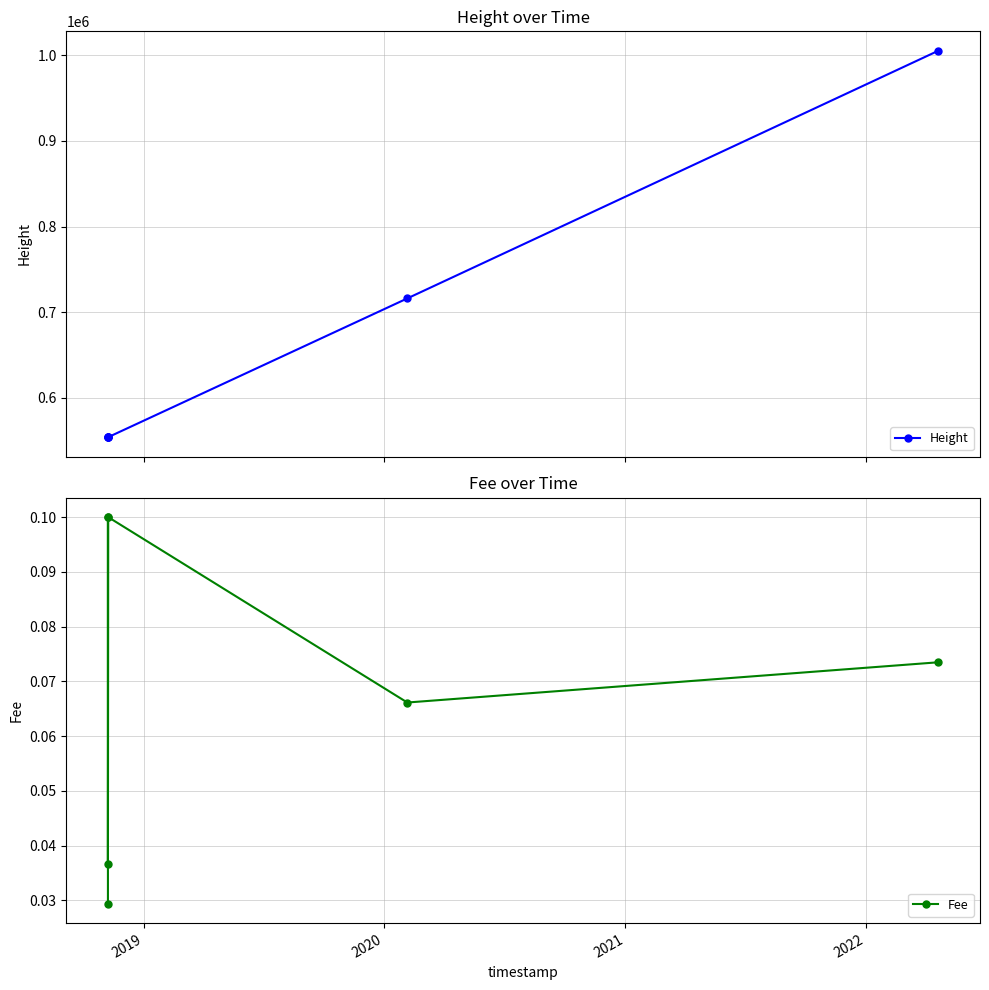

How many values in the Height series exceed 553823?

2